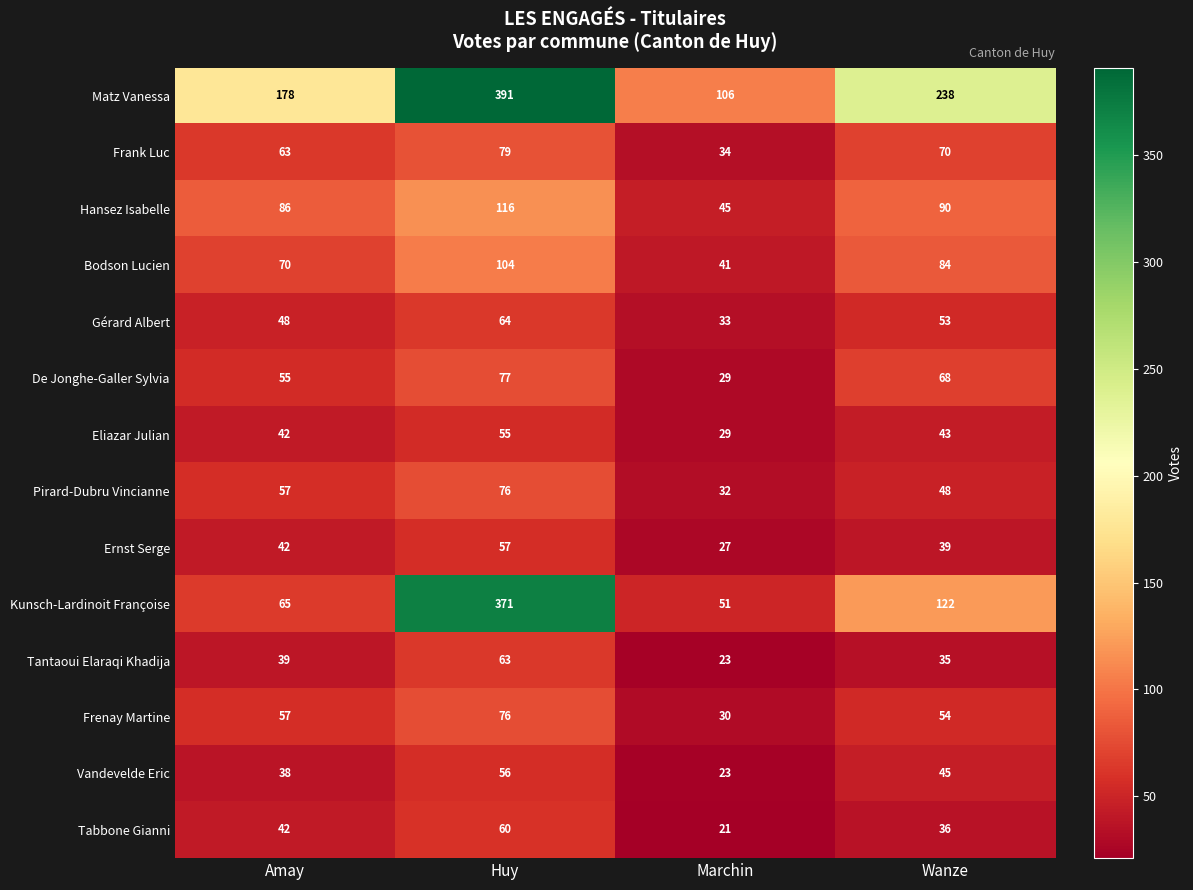

At which category is the sum across all series the highest?

Huy